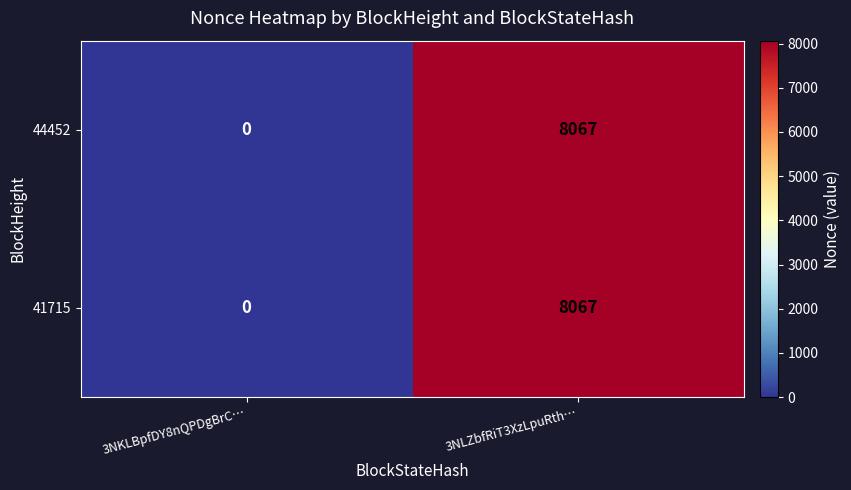

List the labels in order of 44452 value, largest first.

3NLZbfRiT3XzLpuRth…, 3NKLBpfDY8nQPDgBrC…